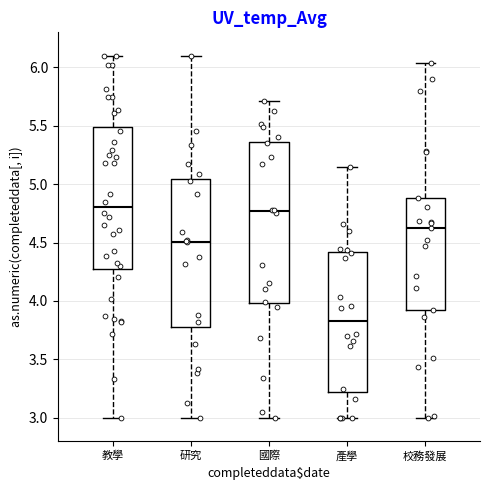

Reading left to right, transcribe this box plot: for each box, give where its median line is, the range the box spans, and where its two whiskers end, as read against the y-axis. The values are not printed on the chart, so give them approximately, as read against the axis.

教學: median 4.80, box 4.30 to 5.50, whiskers 3.00 to 6.10
研究: median 4.50, box 3.75 to 5.05, whiskers 3.00 to 6.10
國際: median 4.75, box 4.00 to 5.35, whiskers 3.00 to 5.70
產學: median 3.85, box 3.20 to 4.40, whiskers 3.00 to 5.15
校務發展: median 4.65, box 3.90 to 4.90, whiskers 3.00 to 6.05